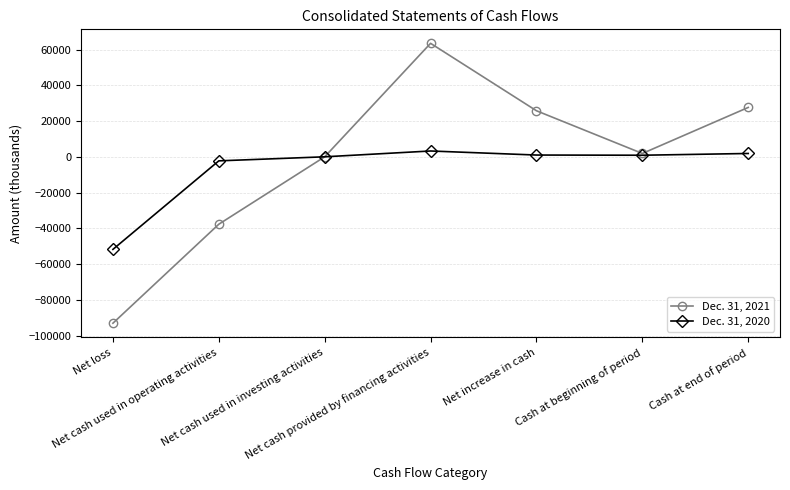

Count the number of data series in this chart.

2